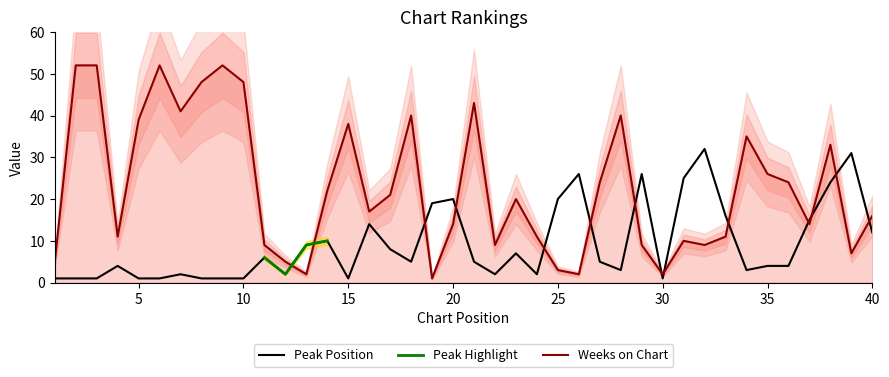

True or false: Peak Position has a value of 14 at 30.

False